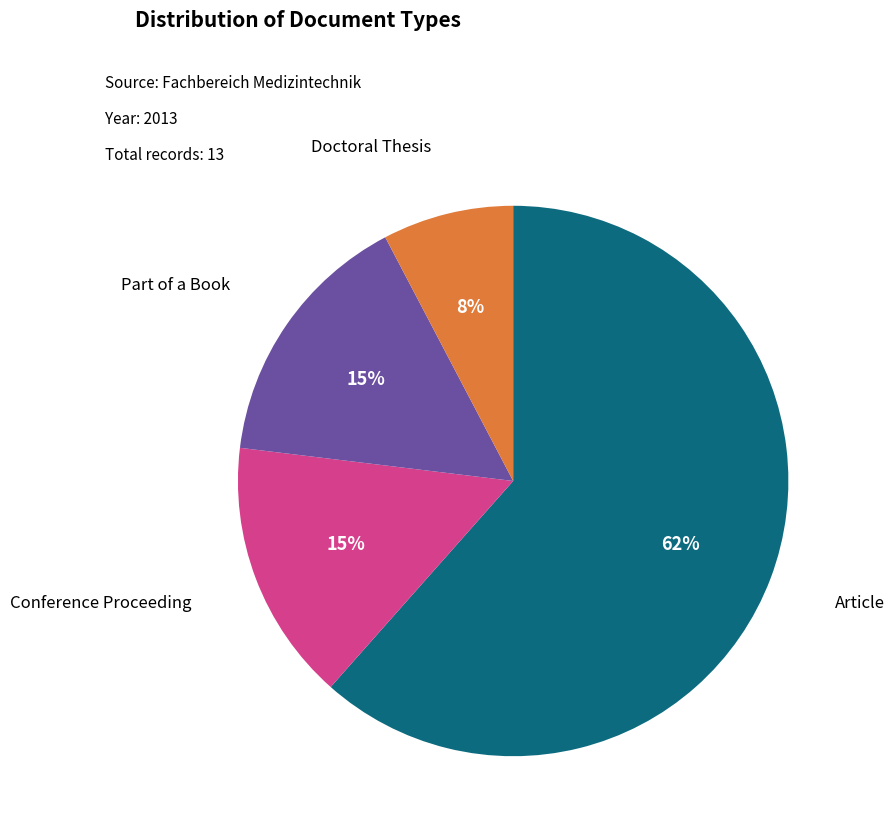

How many slices are in this pie chart?

4